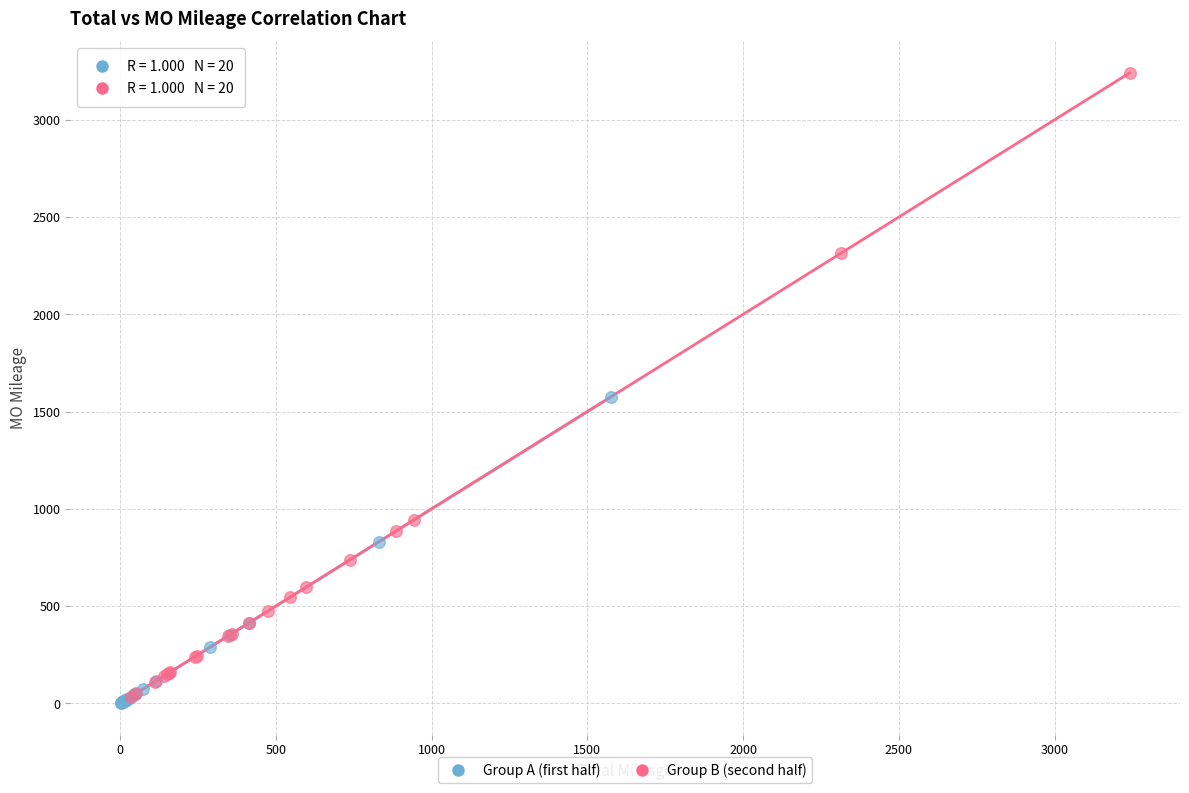

What are all the series names shown in the legend?

Group A (first half), Group B (second half)